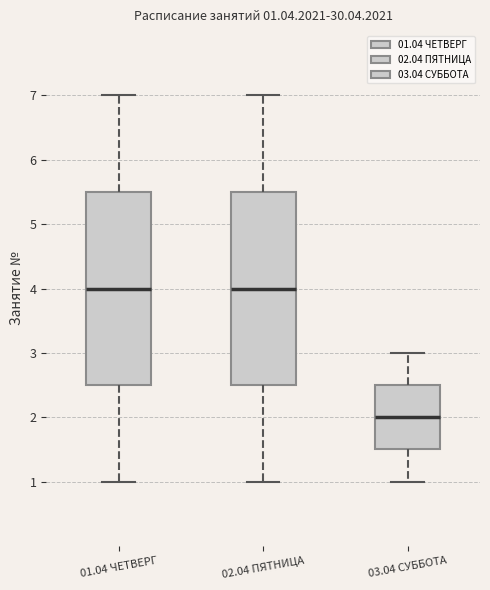

Which box's median line is the lowest?

03.04 СУББОТА